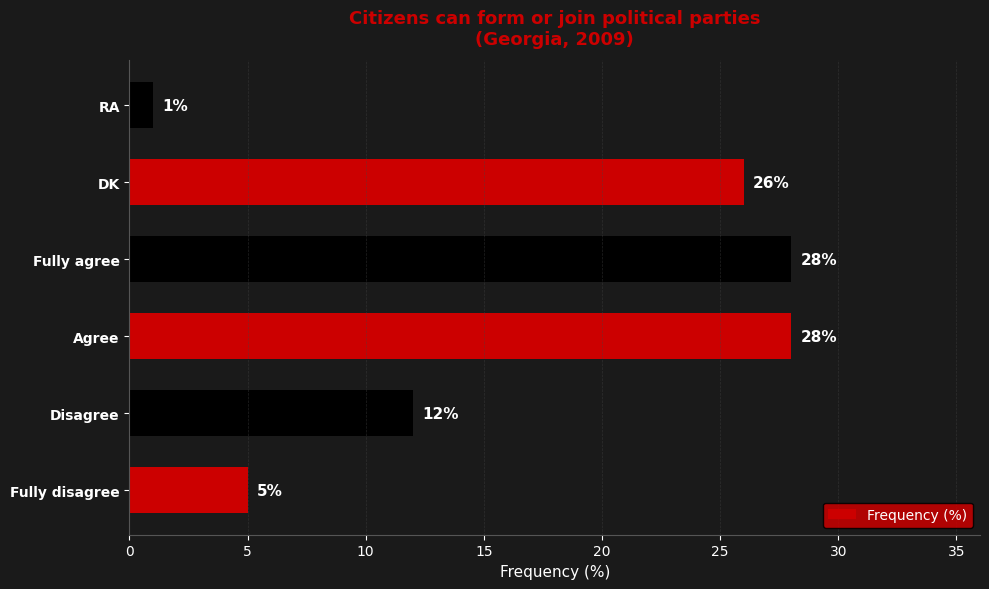

What is the ratio of the value at Agree to the value at Disagree?

2.3